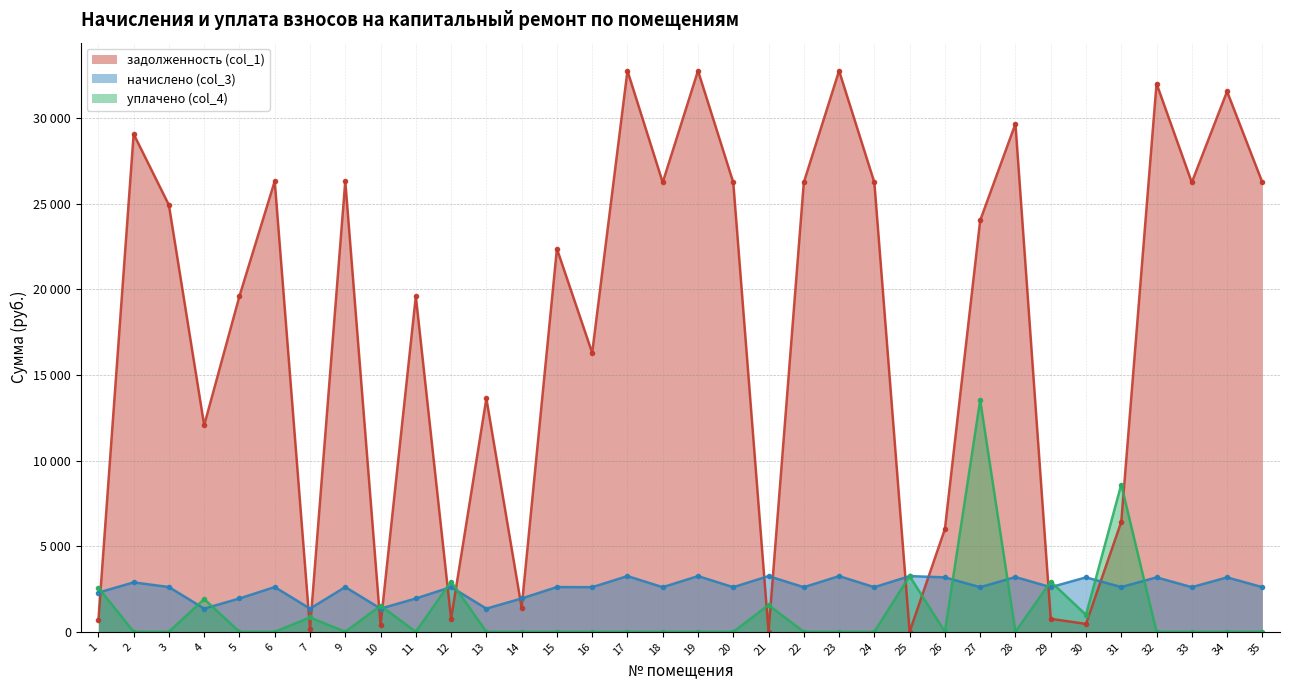

Reading left to right, transcribe all the data shown in this chart.

задолженность (col_1): 1=665.7	2=29073.1	3=24923.0	4=12066.9	5=19604.6	6=26323.0	7=190.6	9=26323.0	10=393.5	11=19604.6	12=759.8	13=13633.0	14=1414.0	15=22373.0	16=16294.5	17=32766.2	18=26244.5	19=32766.2	20=26244.5	21=0.0	22=26244.5	23=32766.2	24=26244.5	25=0.0	26=6005.1	27=24023.1	28=29668.2	29=757.5	30=462.1	31=6423.0	32=32019.8	33=26244.5	34=31557.7	35=26244.5
начислено (col_3): 1=2289.3	2=2886.0	3=2613.0	4=1353.3	5=1946.1	6=2613.0	7=1353.3	9=2613.0	10=1353.3	11=1946.1	12=2613.0	13=1353.3	14=1946.1	15=2613.0	16=2605.2	17=3252.6	18=2605.2	19=3252.6	20=2605.2	21=3252.6	22=2605.2	23=3252.6	24=2605.2	25=3252.6	26=3178.5	27=2605.2	28=3198.0	29=2605.2	30=3178.5	31=2613.0	32=3178.5	33=2605.2	34=3178.5	35=2605.2
уплачено (col_4): 1=2573.4	2=0.0	3=0.0	4=1910.0	5=0.0	6=0.0	7=835.9	9=0.0	10=1521.2	11=0.0	12=2937.3	13=0.0	14=0.0	15=0.0	16=0.0	17=0.0	18=0.0	19=0.0	20=0.0	21=1559.9	22=0.0	23=0.0	24=0.0	25=3254.0	26=0.0	27=13536.3	28=0.0	29=2928.5	30=991.9	31=8601.3	32=0.0	33=0.0	34=0.0	35=0.0